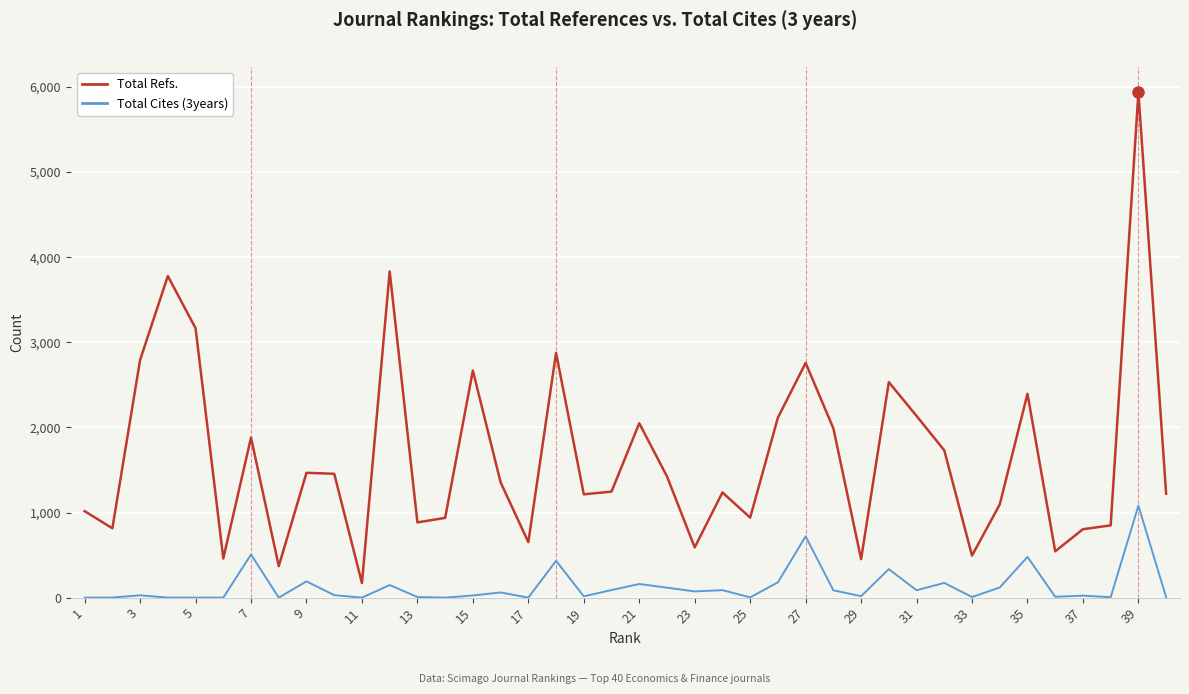

What is the difference between the maximum and minimum values in the Total Cites (3years) series?

1080